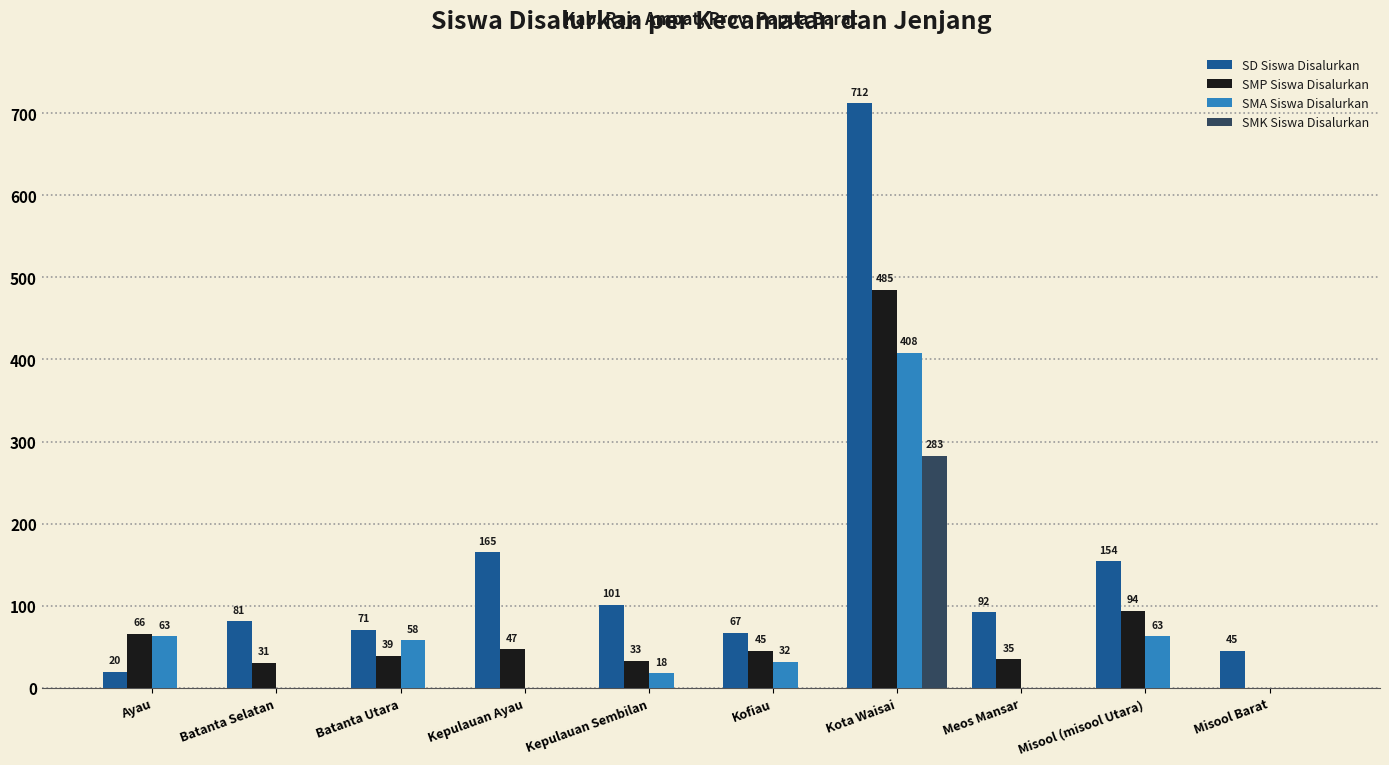

What is the sum of all SMA Siswa Disalurkan values?

642